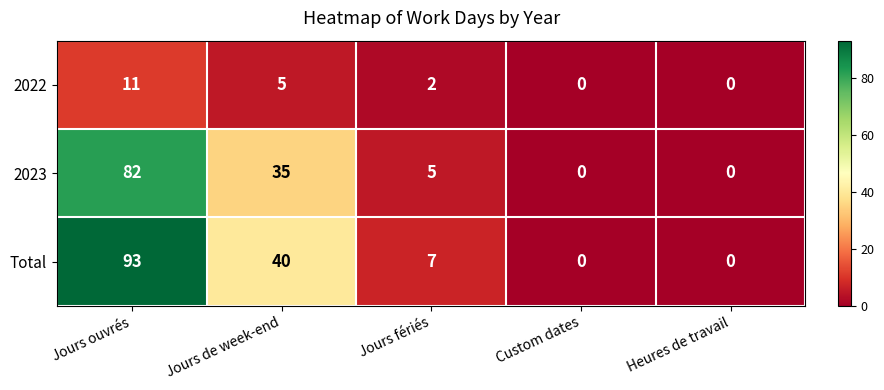

Reading right to left, transcribe all the data shown in this chart.

2022: Heures de travail=0	Custom dates=0	Jours fériés=2	Jours de week-end=5	Jours ouvrés=11
2023: Heures de travail=0	Custom dates=0	Jours fériés=5	Jours de week-end=35	Jours ouvrés=82
Total: Heures de travail=0	Custom dates=0	Jours fériés=7	Jours de week-end=40	Jours ouvrés=93